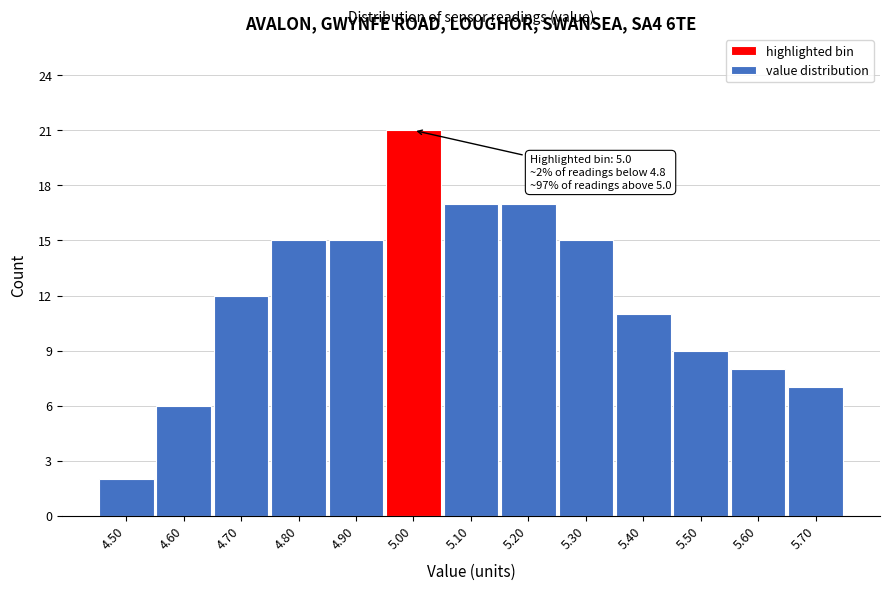

Reading left to right, list all the values displayed in this chart.

2	6	12	15	15	21	17	17	15	11	9	8	7